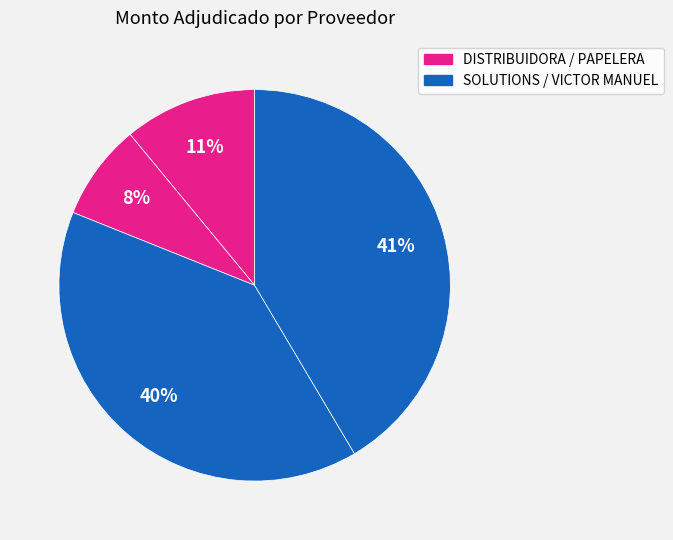

How many segments does this pie chart have?

4